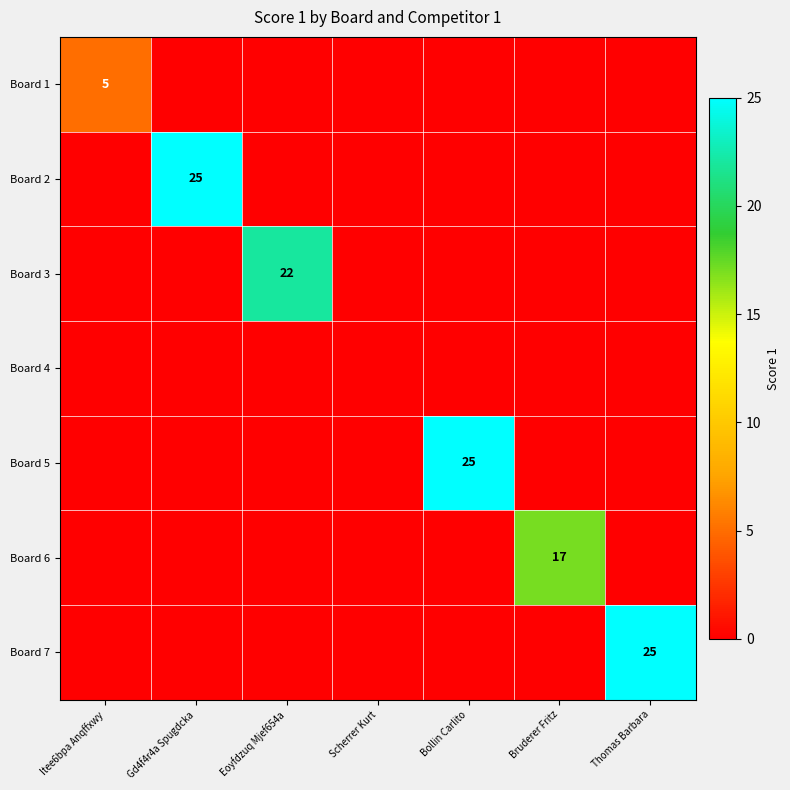

The Board 6 series shows 17 at Bruderer Fritz. True or false?

True